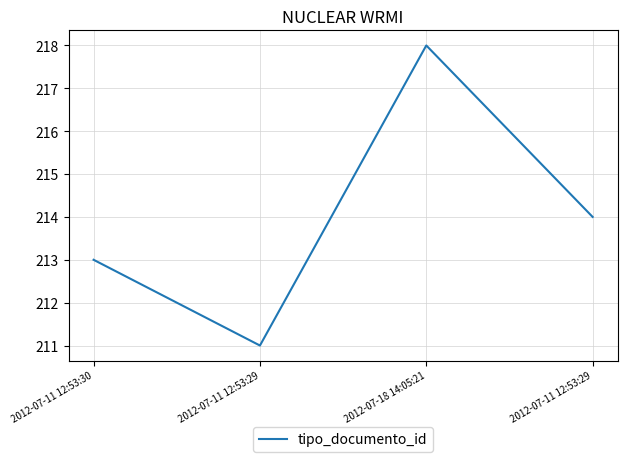

What is the label of the 2nd point from the right?

2012-07-18 14:05:21